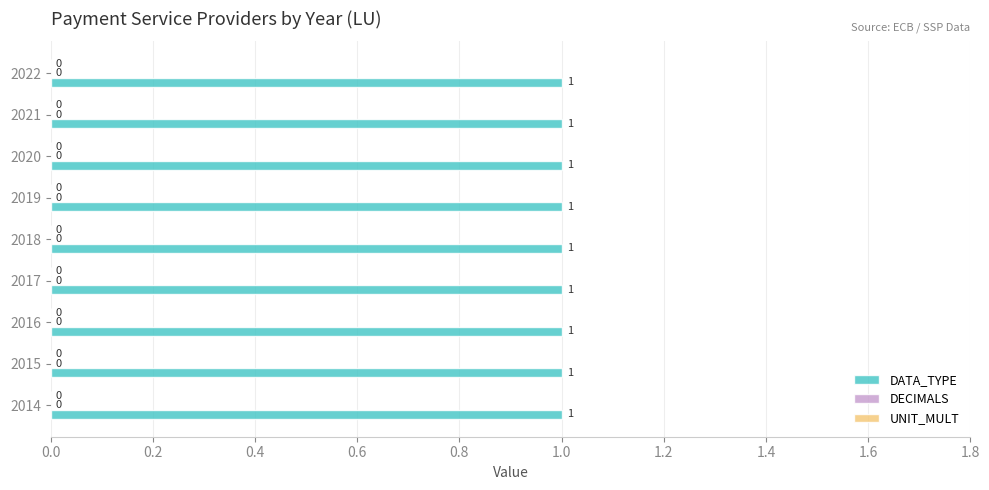

How many bars are there in total?

27